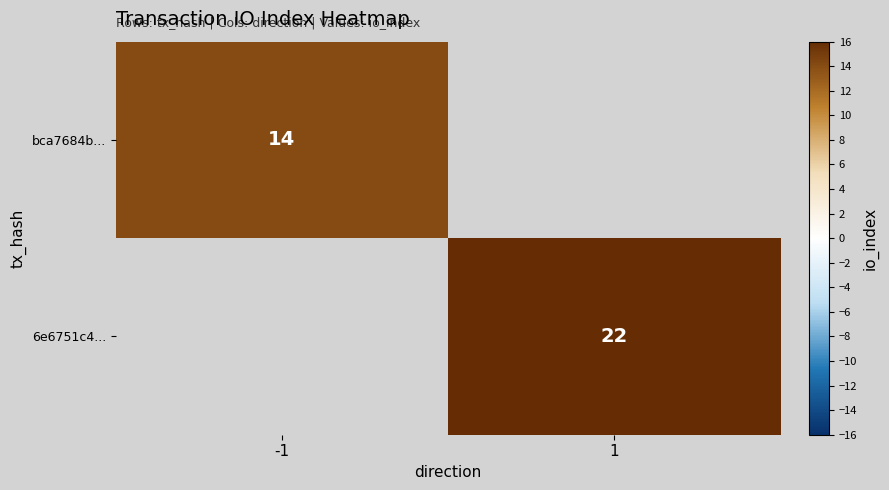

Is it true that 6e6751c4... equals 22 at 1?

True